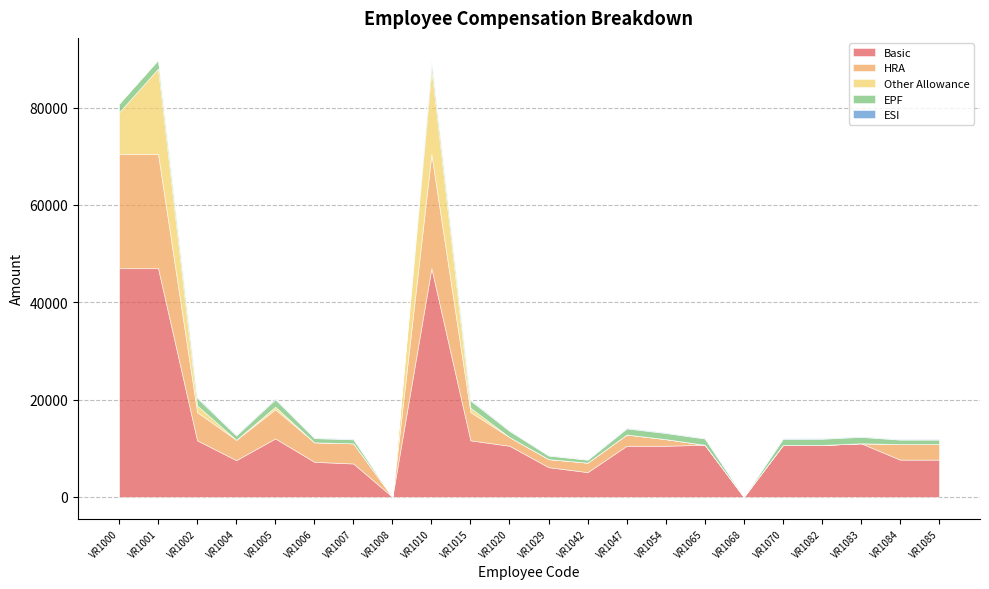

What is the value of the Basic point at the 4th from the left?

7539